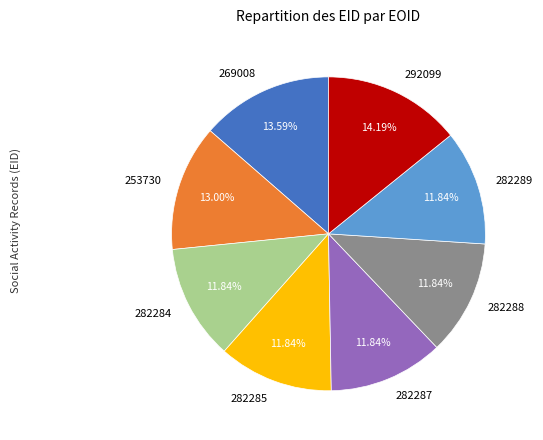

Is there a majority slice in this chart?

No